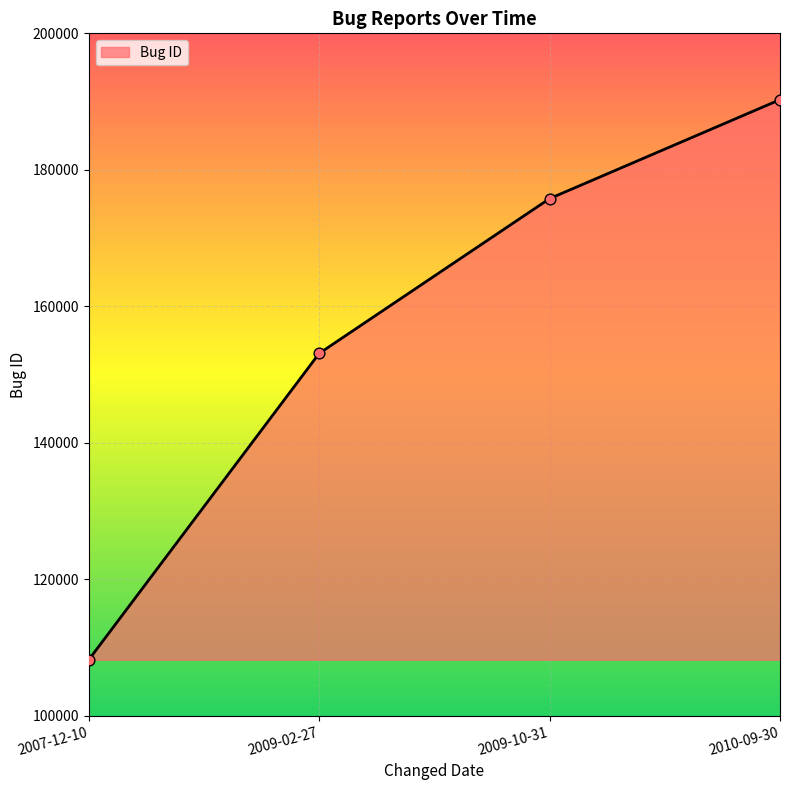

Approximately how many times larger is the value at 2009-10-31 compared to 2010-09-30?

0.9